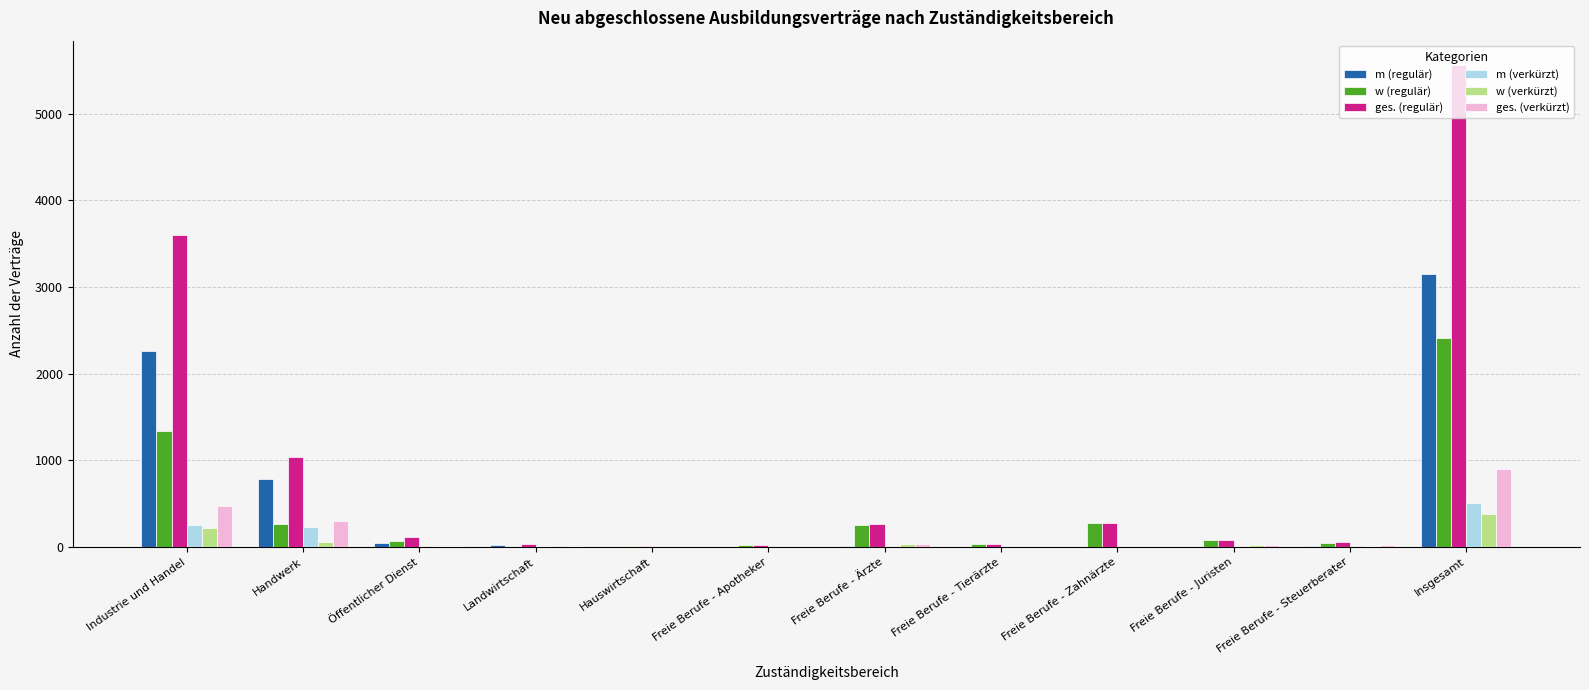

True or false: m (verkürzt) has a value of 0 at Freie Berufe - Zahnärzte.

True